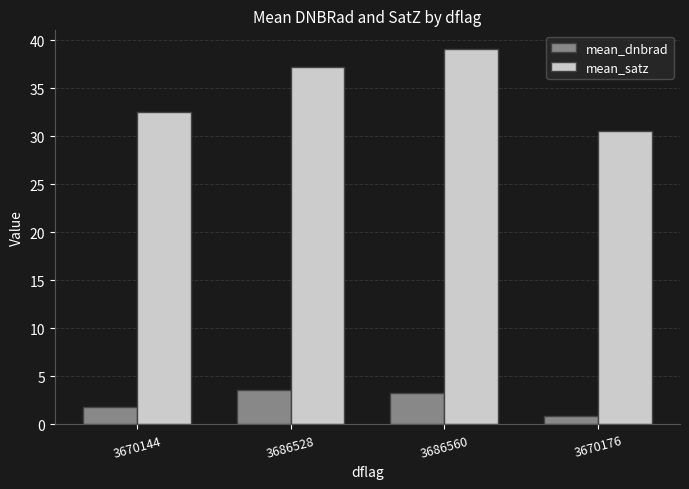

Where does the mean_dnbrad series first go above 3?

3686528